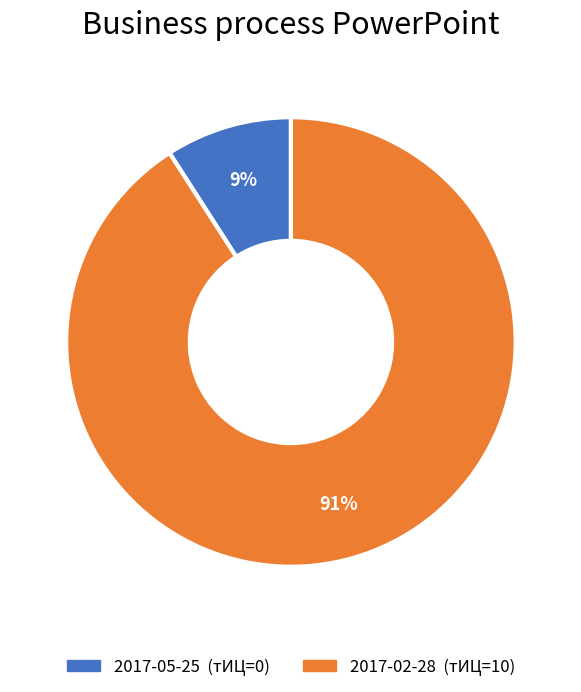

Which has a higher value, 2017-05-25 or 2017-02-28?

2017-02-28